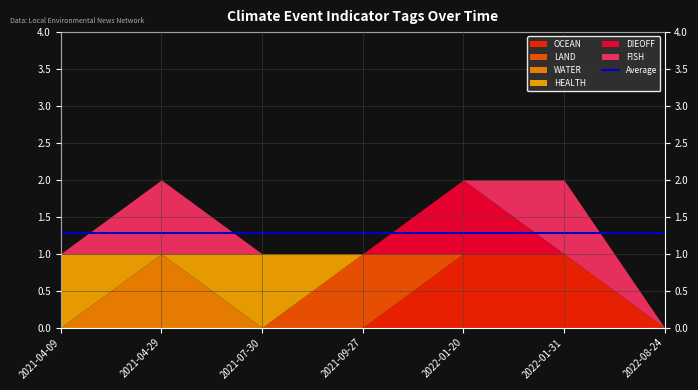

Does the chart display data point markers on the line(s)?

No